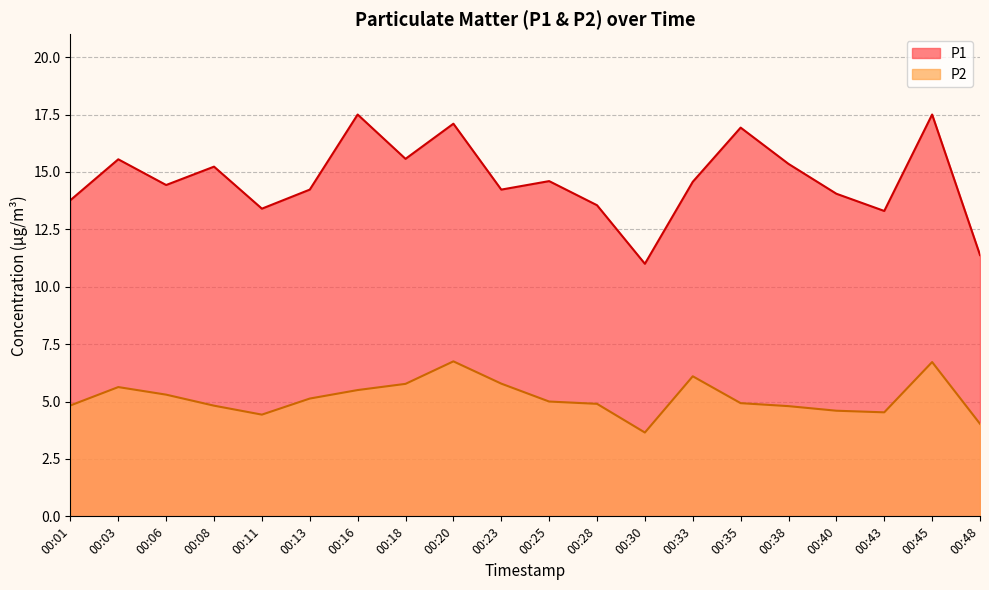

At which category does the chart reach its peak across all series?

00:16